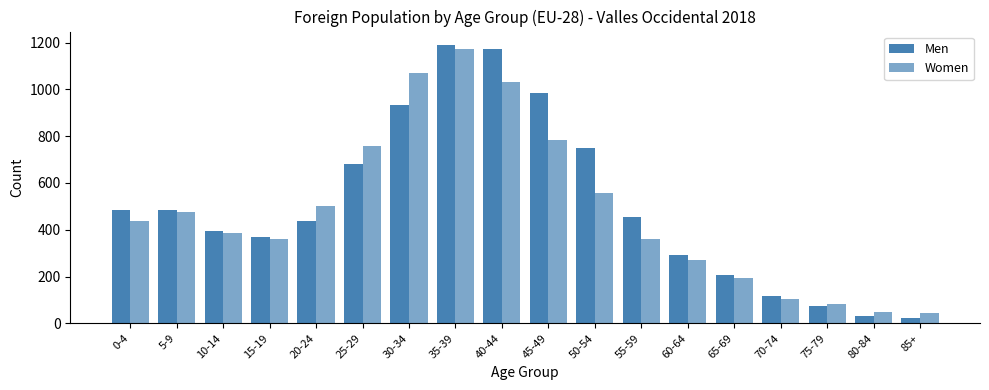

What position from the right is 55-59?

7